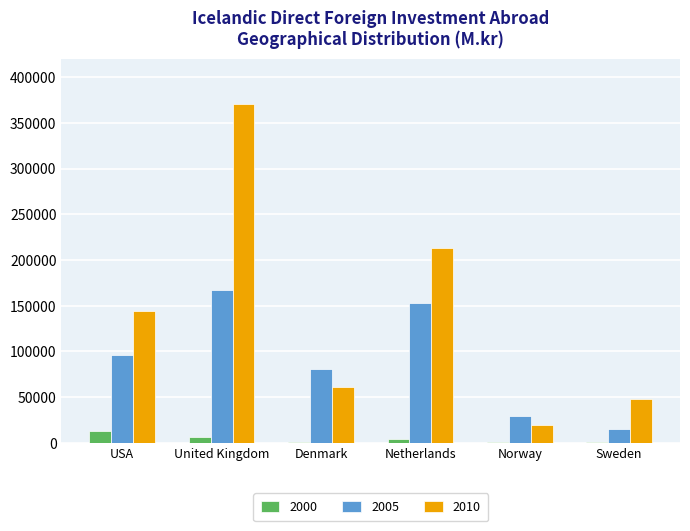

Is the value of 2000 at Netherlands greater than the value of 2010 at Norway?

No